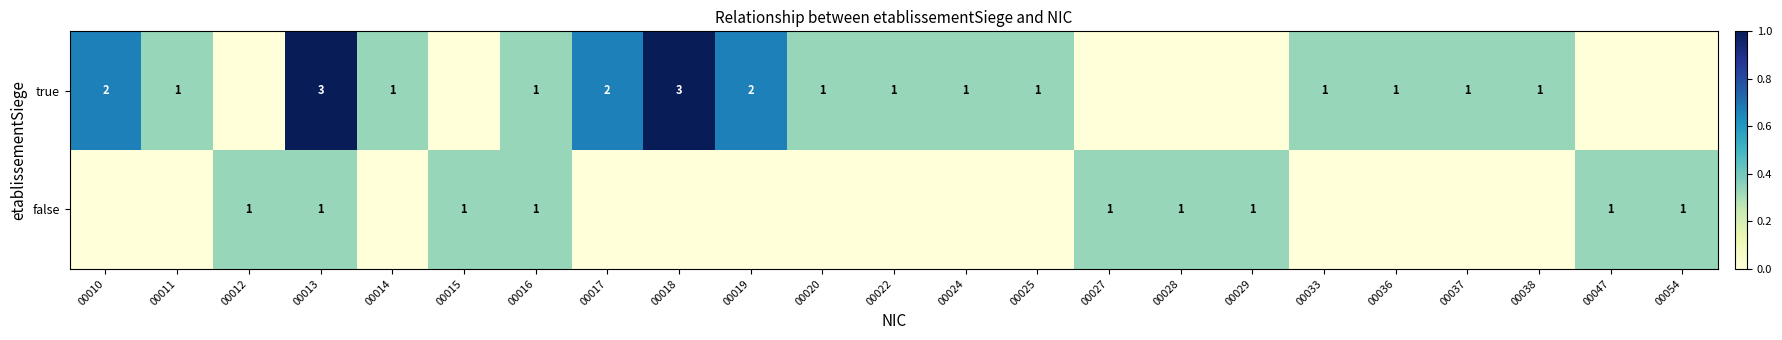

Is the value of true at 00010 greater than the value of false at 00027?

Yes